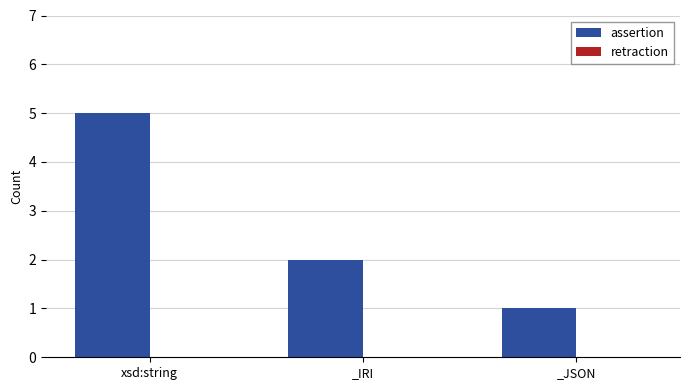

What is the greatest value displayed?

5